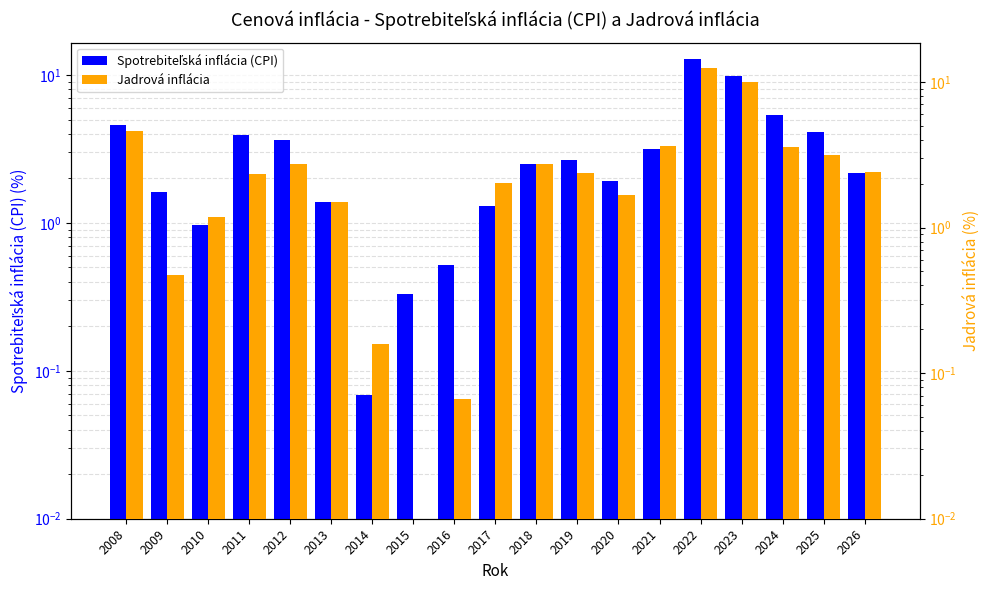

Where does the Jadrová inflácia series first go above 2?

2008